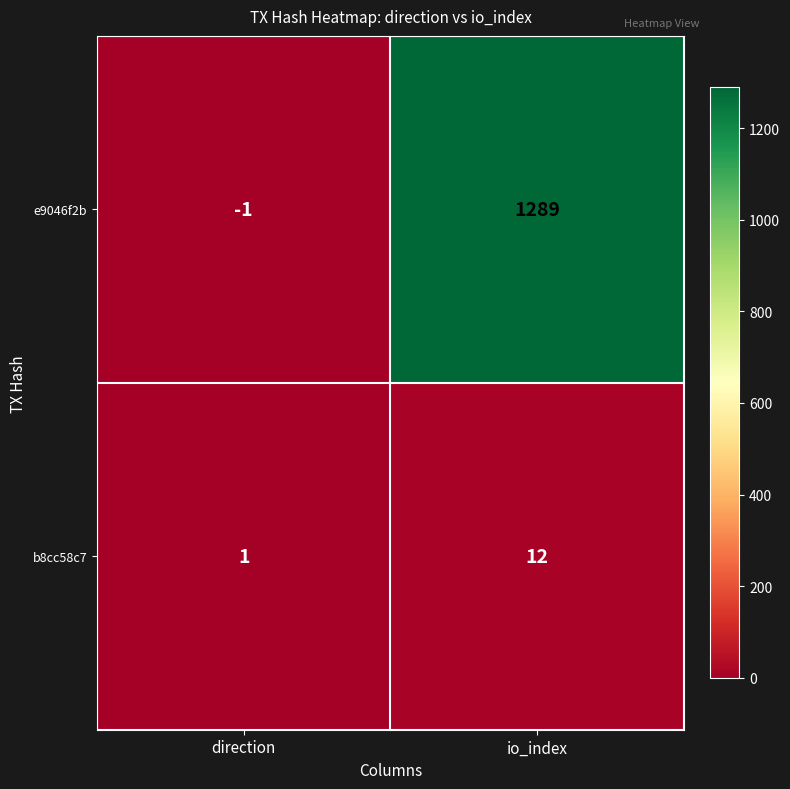

Which label corresponds to the largest value in the chart?

io_index